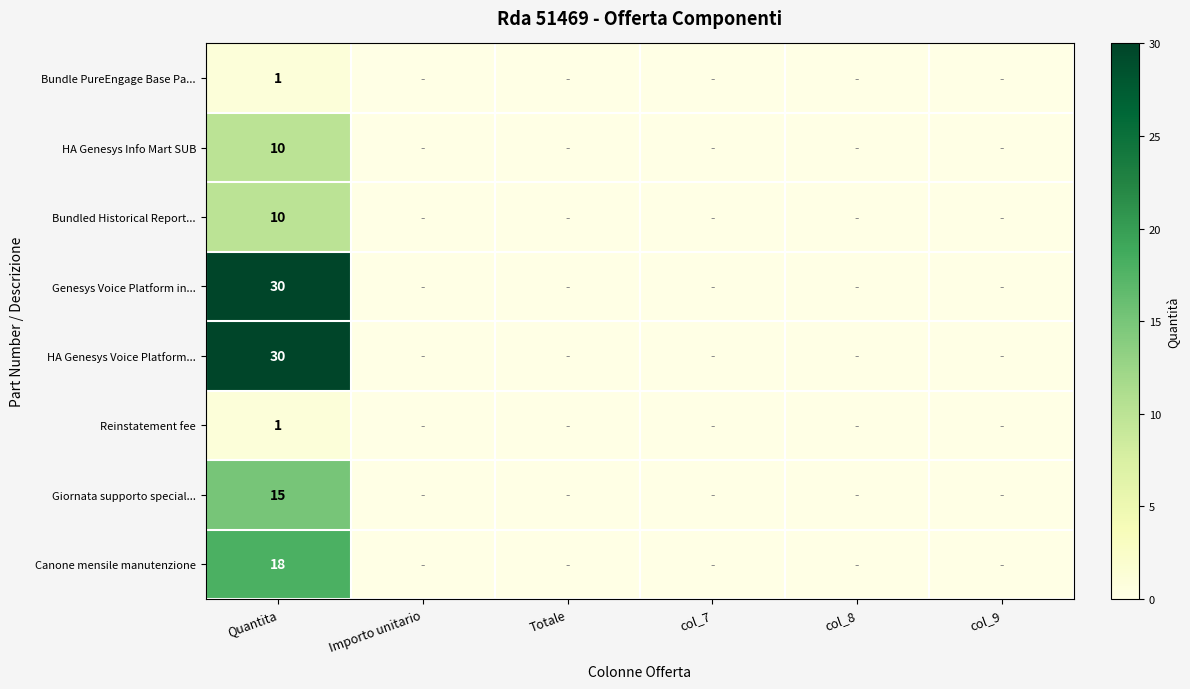

The value of HA Genesys Voice Platform... at Quantita is 30. True or false?

True